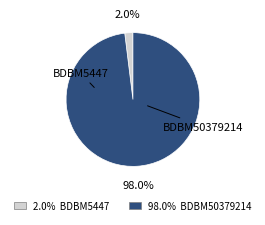

Which category has the smallest portion of the pie?

BDBM5447